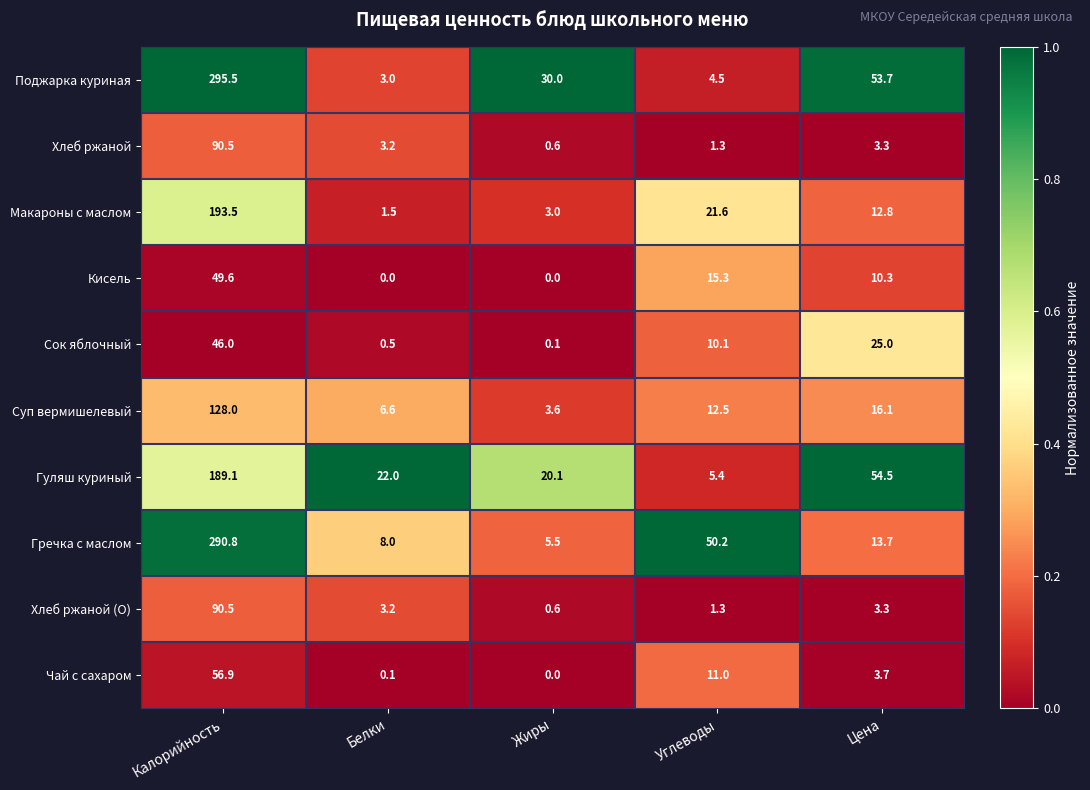

What is the sum of the Чай с сахаром values at Калорийность and Цена?

60.6